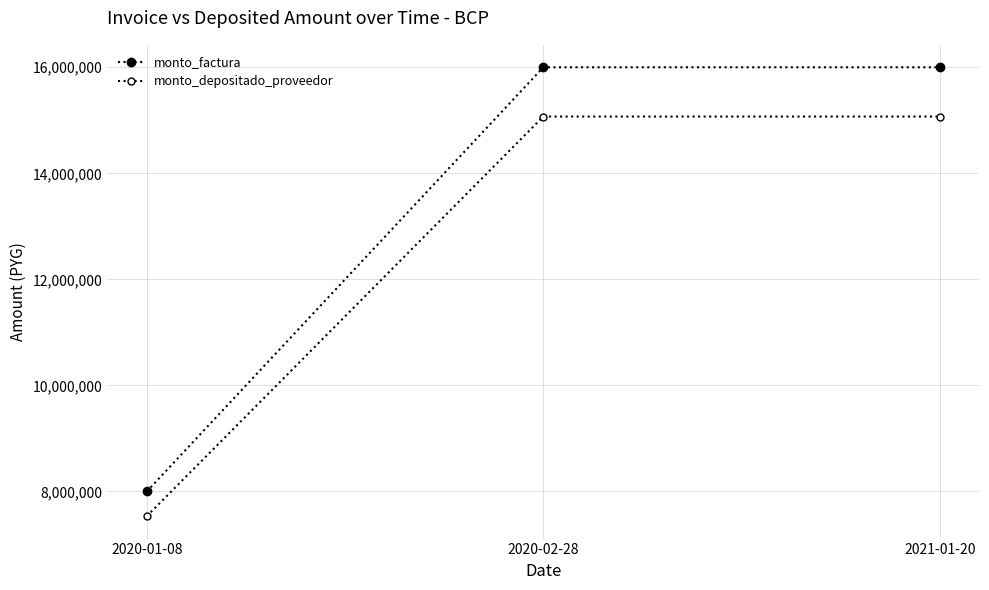

Reading right to left, extract all data points from this chart.

monto_factura: 16000000	16000000	8000000
monto_depositado_proveedor: 15070836	15070836	7534545